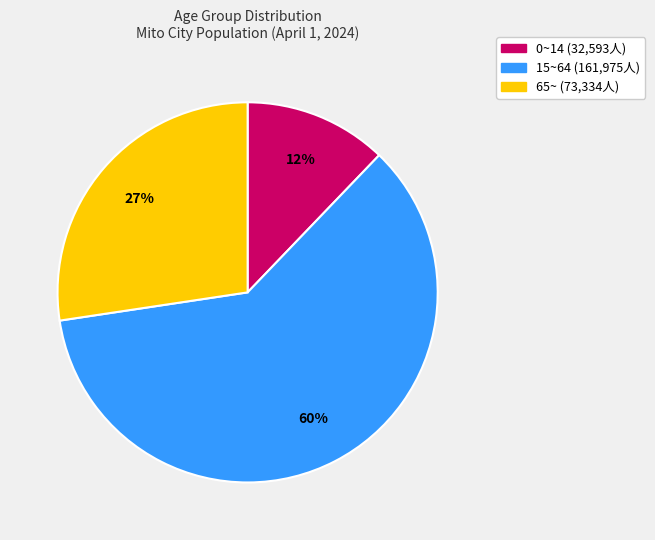

Approximately how many times larger is the value at 0~14 compared to 15~64?

0.2